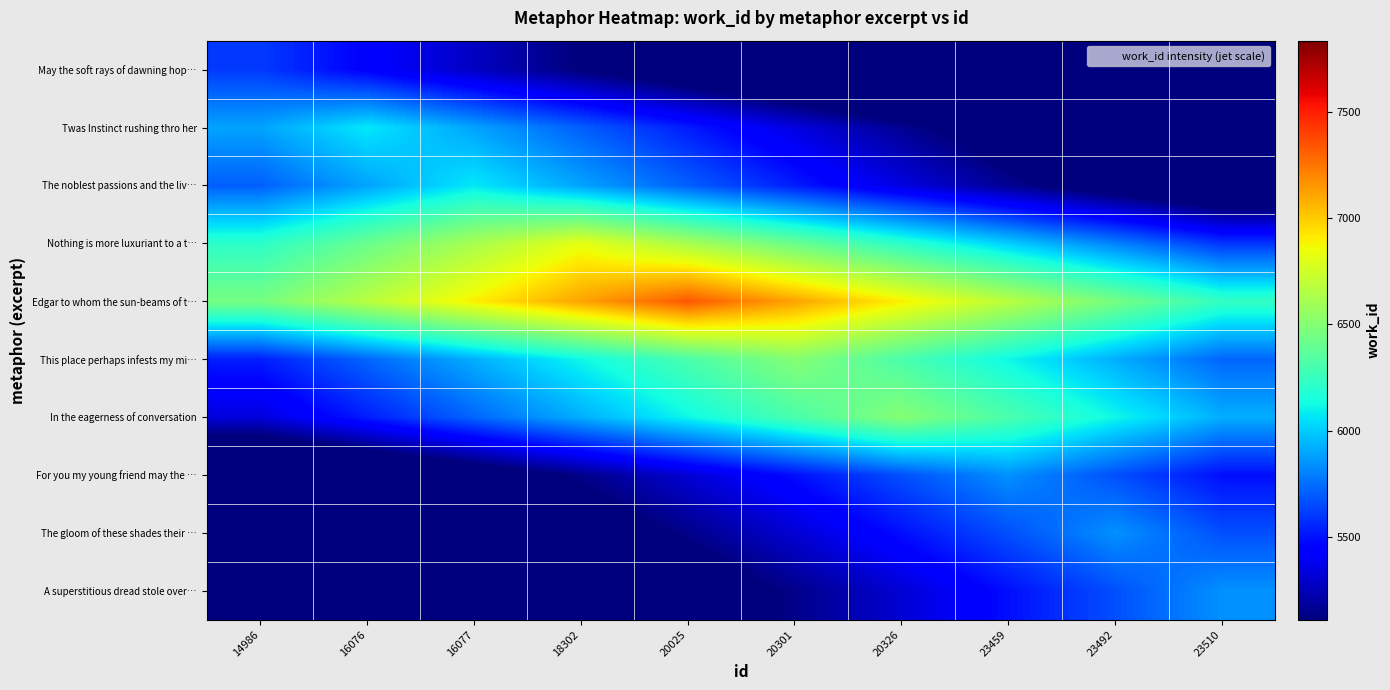

Reading left to right, extract all data points from this chart.

May the soft rays of dawning hop…: 14986=5610.0	16076=5441.7	16077=5273.4	18302=5105.1	20025=4936.8	20301=4768.5	20326=4600.2	23459=4431.9	23492=4263.6	23510=4095.3
Twas Instinct rushing thro her: 14986=5890.8	16076=6073.0	16077=5890.8	18302=5708.6	20025=5526.4	20301=5344.2	20326=5162.1	23459=4979.9	23492=4797.7	23510=4615.5
The noblest passions and the liv…: 14986=5708.6	16076=5890.8	16077=6073.0	18302=5890.8	20025=5708.6	20301=5526.4	20326=5344.2	23459=5162.1	23492=4979.9	23510=4797.7
Nothing is more luxuriant to a t…: 14986=6210.8	16076=6415.5	16077=6620.2	18302=6825.0	20025=6620.2	20301=6415.5	20326=6210.8	23459=6006.0	23492=5801.2	23510=5596.5
Edgar to whom the sun-beams of t…: 14986=6454.8	16076=6674.9	16077=6894.9	18302=7114.9	20025=7335.0	20301=7114.9	20326=6894.9	23459=6674.9	23492=6454.8	23510=6234.8
This place perhaps infests my mi…: 14986=5530.1	16076=5725.3	16077=5920.5	18302=6115.6	20025=6310.8	20301=6506.0	20326=6310.8	23459=6115.6	23492=5920.5	23510=5725.3
In the eagerness of conversation: 14986=5334.9	16076=5530.1	16077=5725.3	18302=5920.5	20025=6115.6	20301=6310.8	20326=6506.0	23459=6310.8	23492=6115.6	23510=5920.5
For you my young friend may the …: 14986=4614.4	16076=4789.6	16077=4964.8	18302=5140.1	20025=5315.3	20301=5490.5	20326=5665.8	23459=5841.0	23492=5665.8	23510=5490.5
The gloom of these shades their …: 14986=4439.2	16076=4614.4	16077=4789.6	18302=4964.8	20025=5140.1	20301=5315.3	20326=5490.5	23459=5665.8	23492=5841.0	23510=5665.8
A superstitious dread stole over…: 14986=4263.9	16076=4439.2	16077=4614.4	18302=4789.6	20025=4964.8	20301=5140.1	20326=5315.3	23459=5490.5	23492=5665.8	23510=5841.0